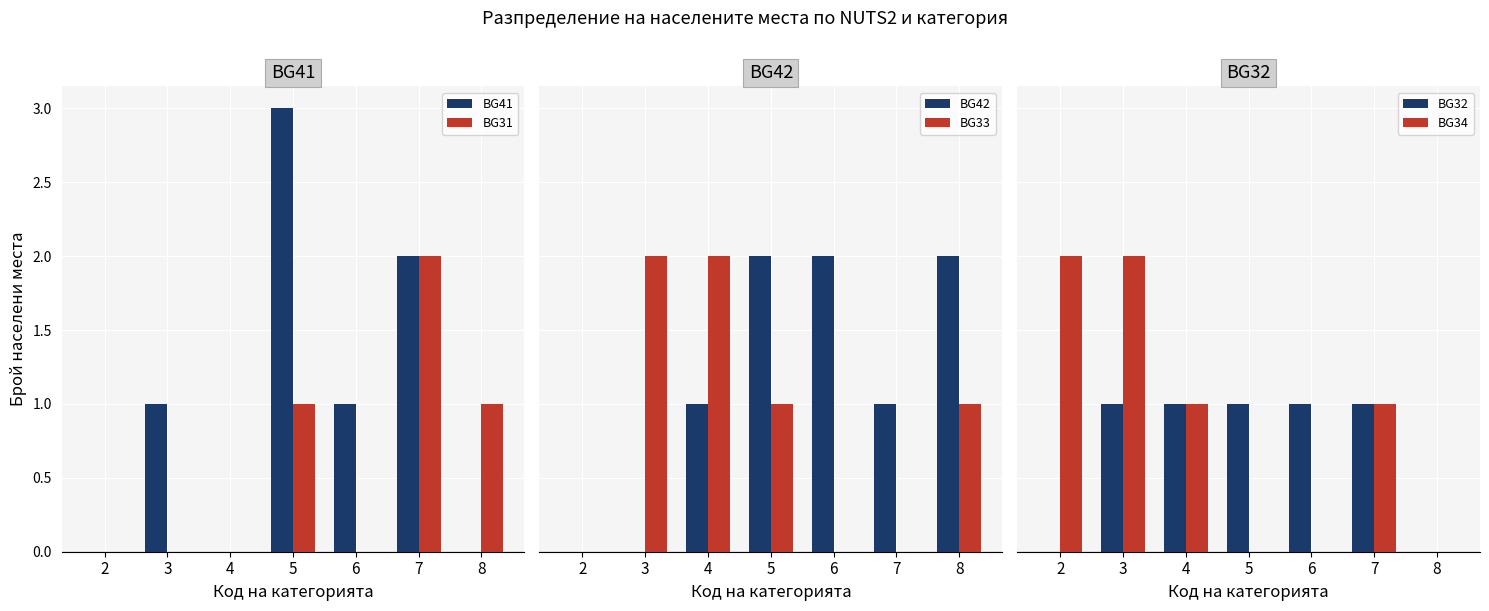

Where is BG32 nearest to the value 0?

2